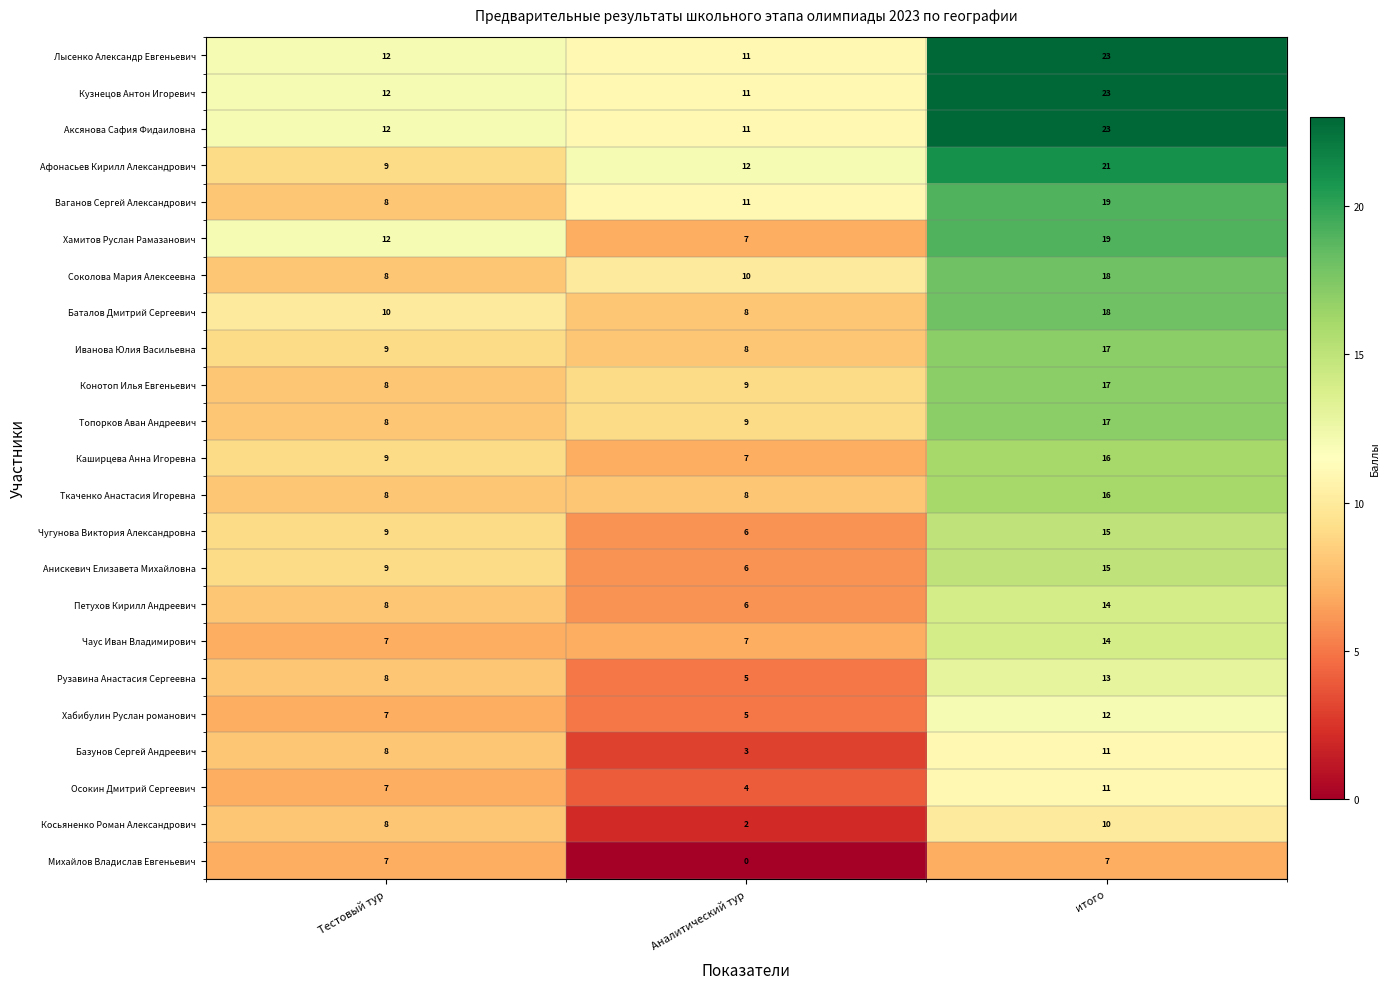

What is the difference between the highest and lowest values at Аналитический тур?

12